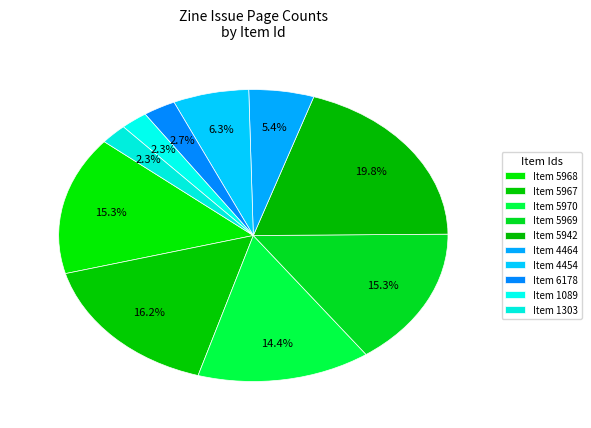

Rank the categories by value from highest to lowest.

5942, 5967, 5968, 5969, 5970, 4454, 4464, 6178, 1089, 1303